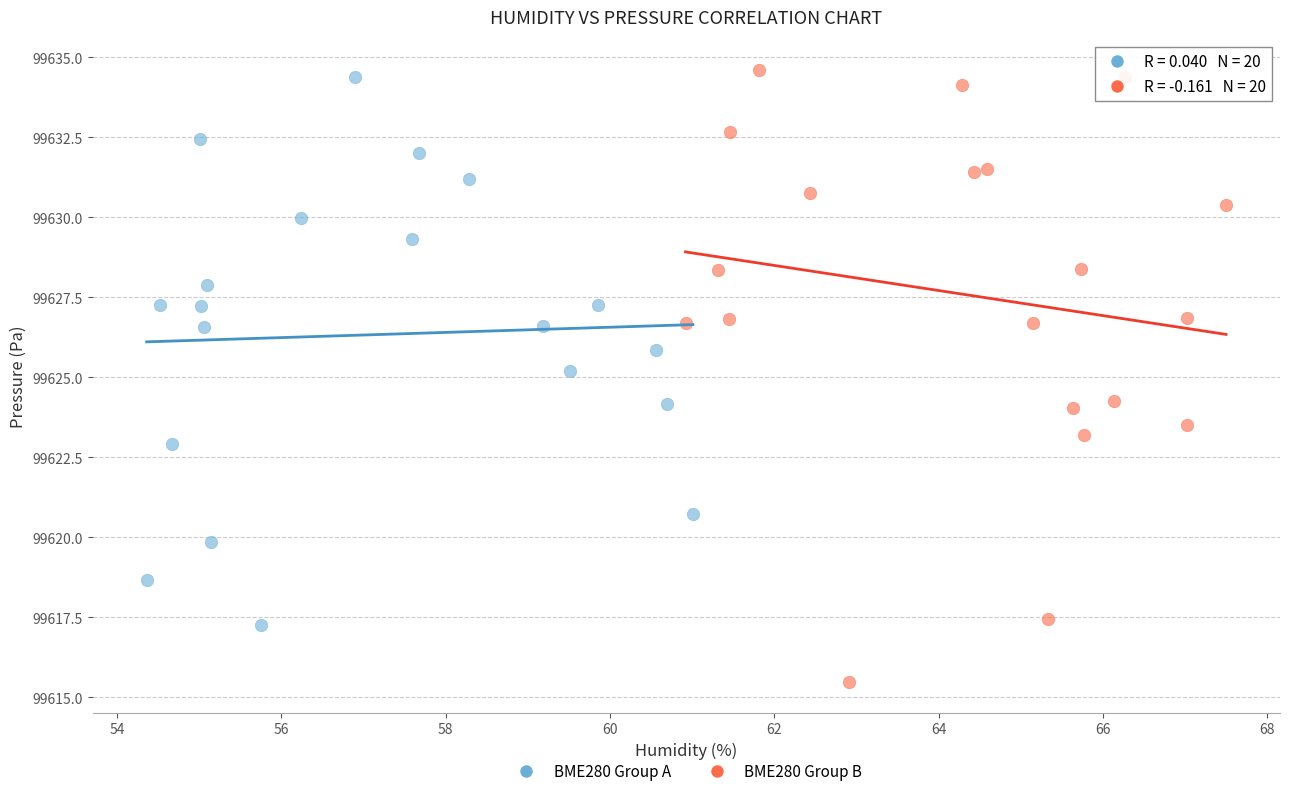

Which series has the widest spread of Y values?

BME280 Group B